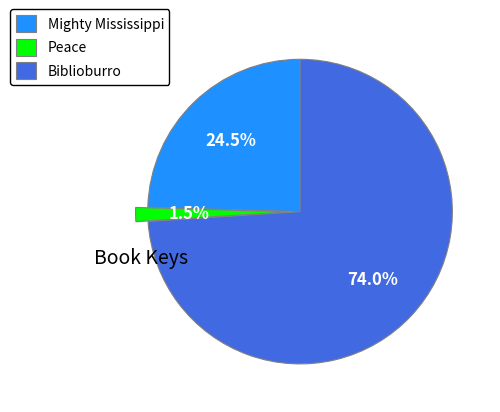

How many segments does this pie chart have?

3